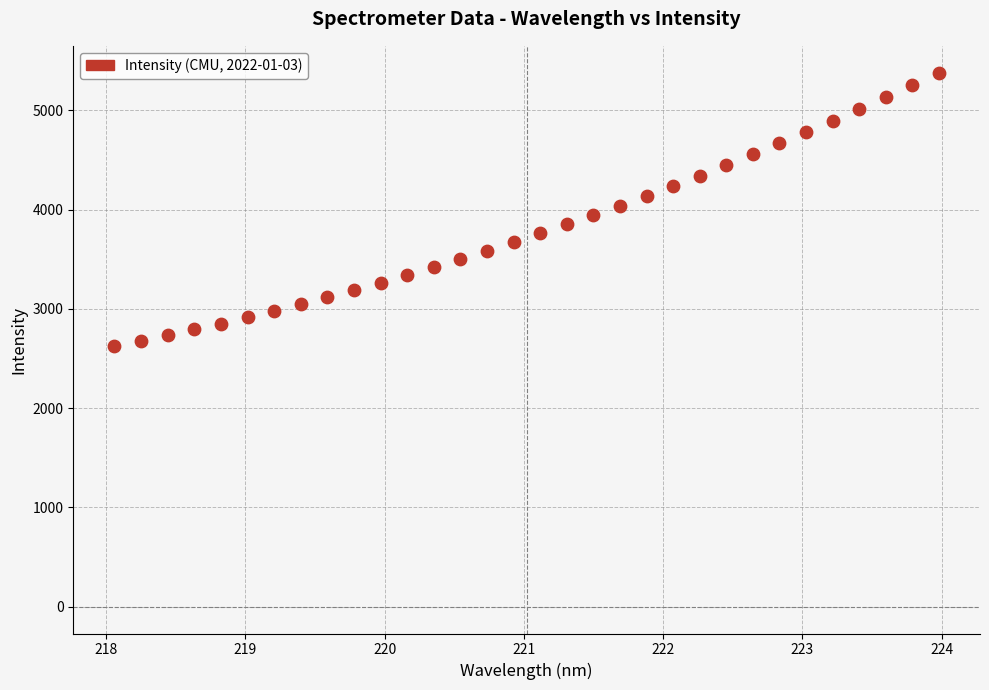

What is the range of Y values (max minus min)?

2757.3